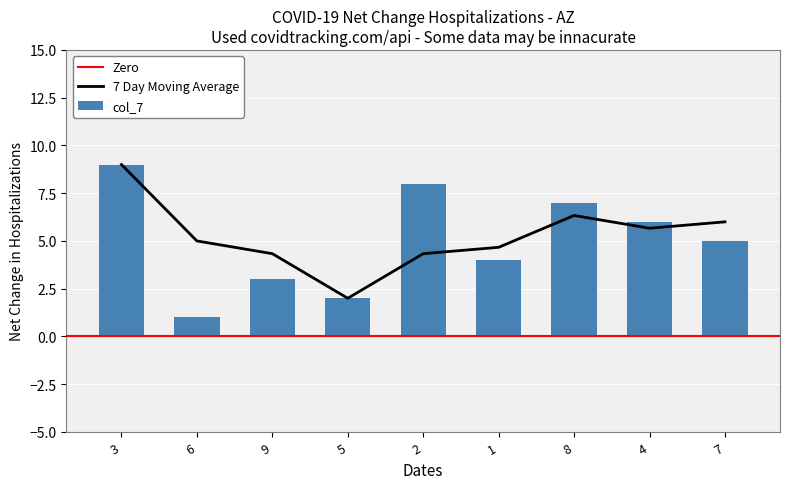

Is it true that col_7 equals 1 at 6?

True